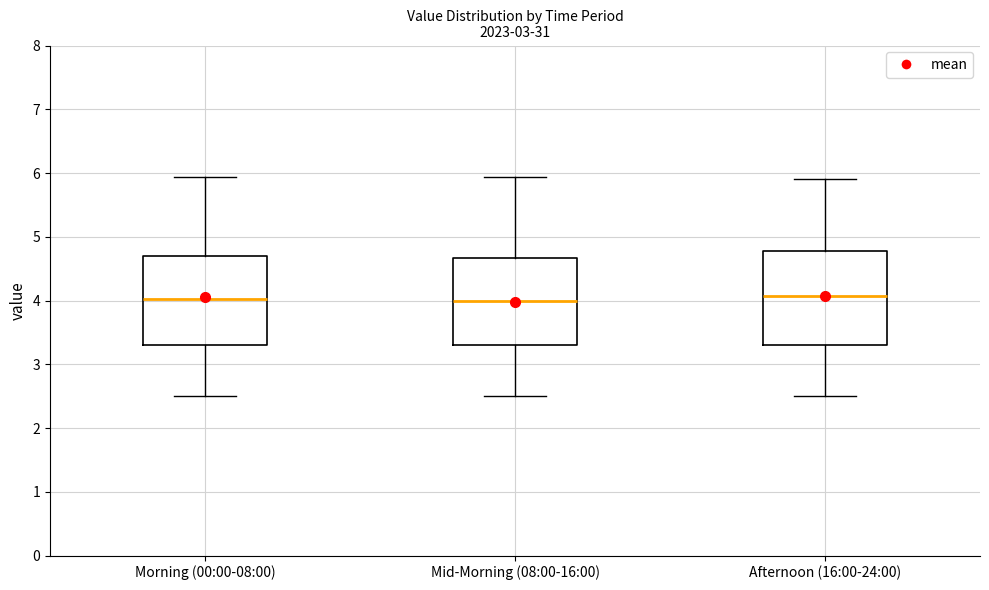

Where does the lower whisker of the box for Morning (00:00-08:00) end on the y-axis? The values are not printed on the chart, so give them approximately, as read against the axis.

2.5